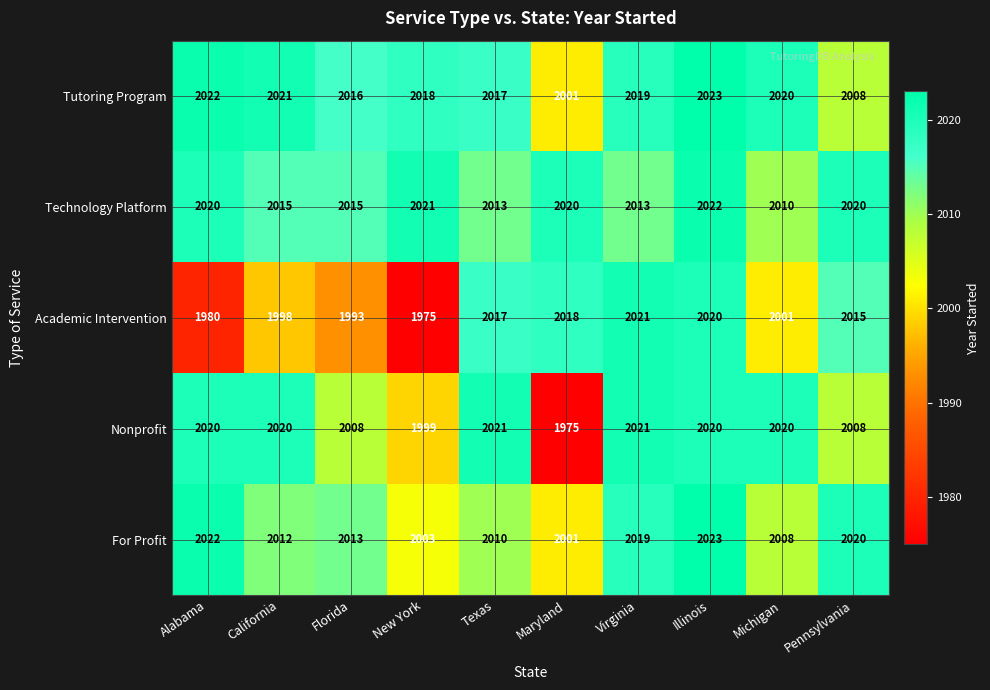

What is the difference between the maximum and minimum values in the Technology Platform series?

12